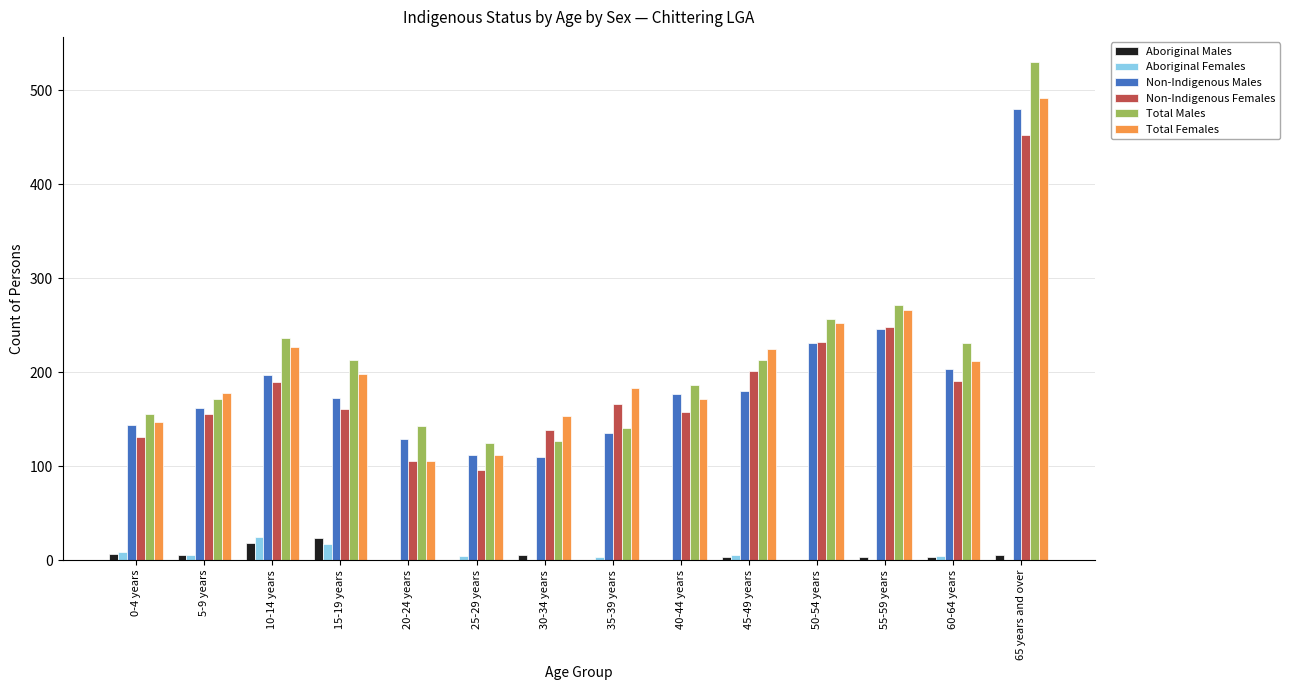

How many series are shown in this chart?

6